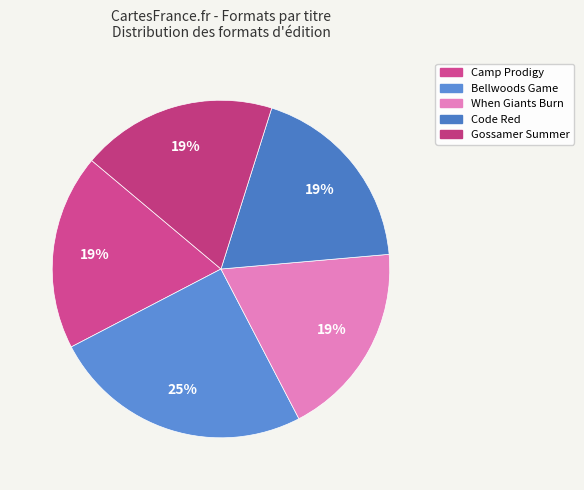

The When Giants Burn slice represents 7% of the pie. True or false?

False